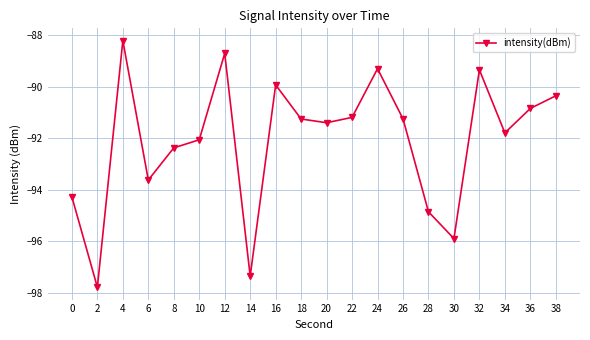

The chart shows a value of -157.7 at 26. True or false?

False